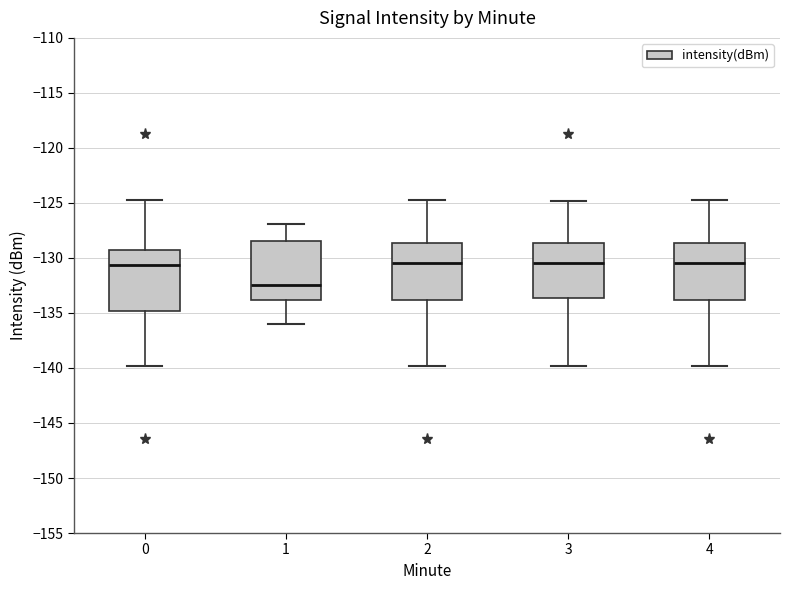

Which box's median line is the lowest?

1